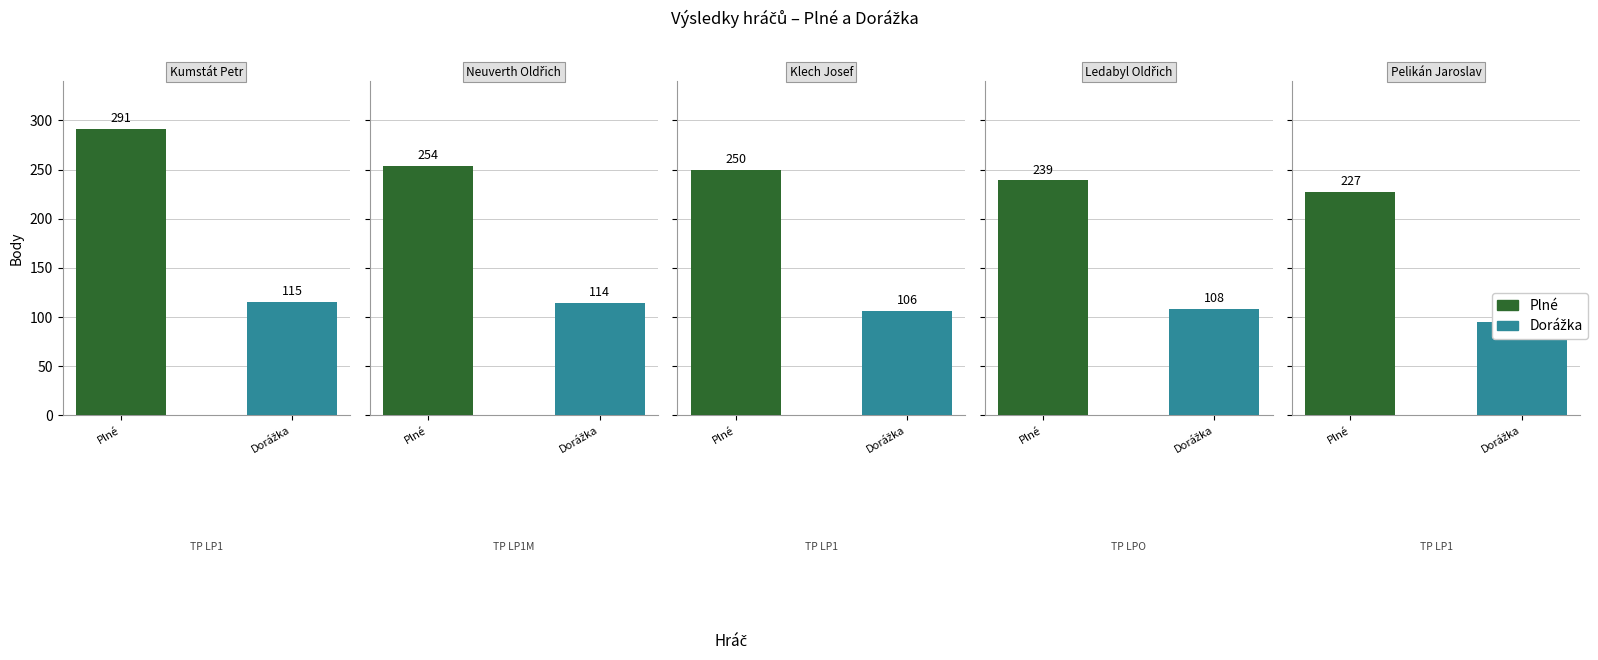

Rank the series by their maximum value, from highest to lowest.

Plné, Dorážka